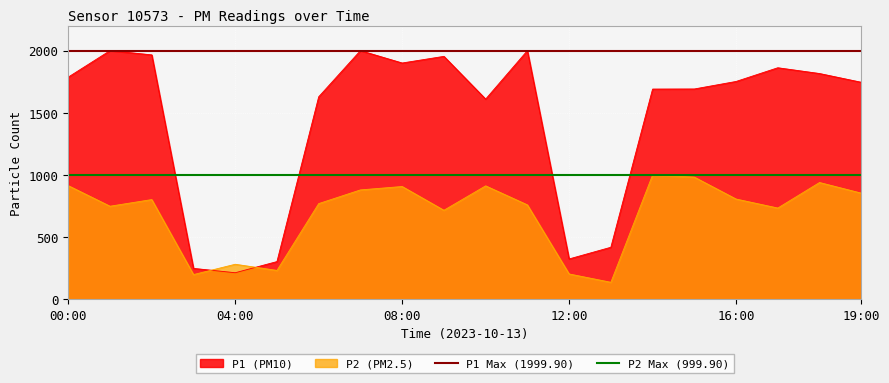

Is the value of P2 (PM2.5) at 19:00 greater than the value of P1 (PM10) at 12:00?

Yes